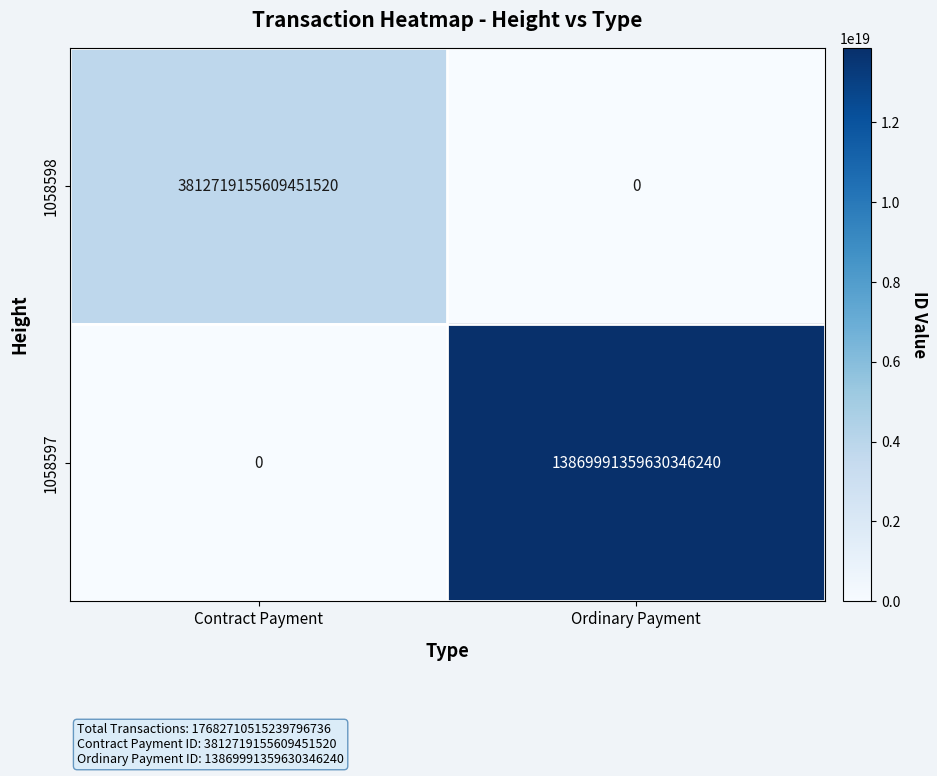

Which category has the highest value across all series?

Ordinary Payment